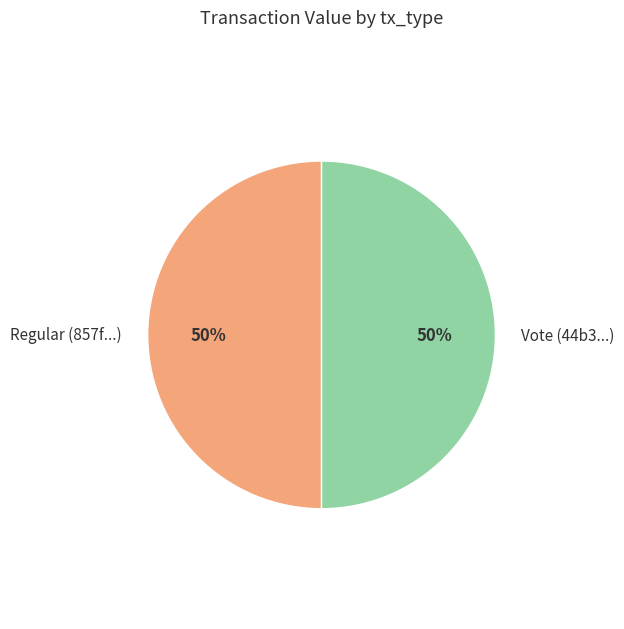

Is the sum of Vote (44b3...) and Regular (857f...) greater than half?

Yes